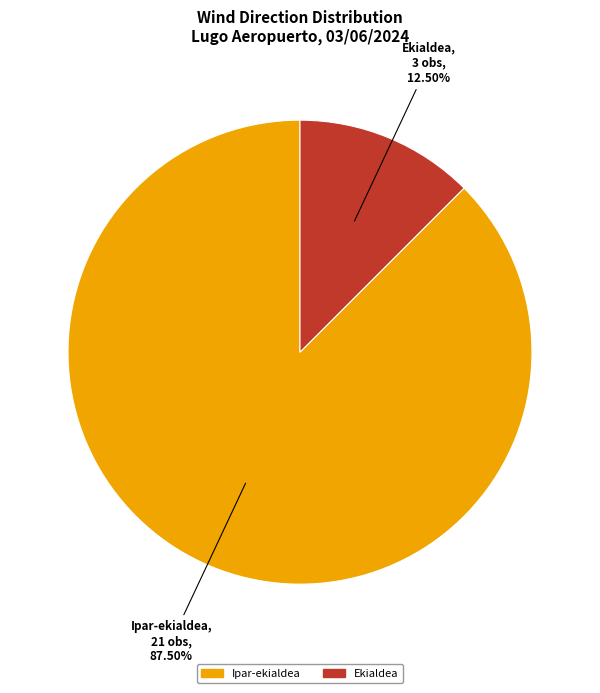

Is there any slice that represents more than half of the pie?

Yes